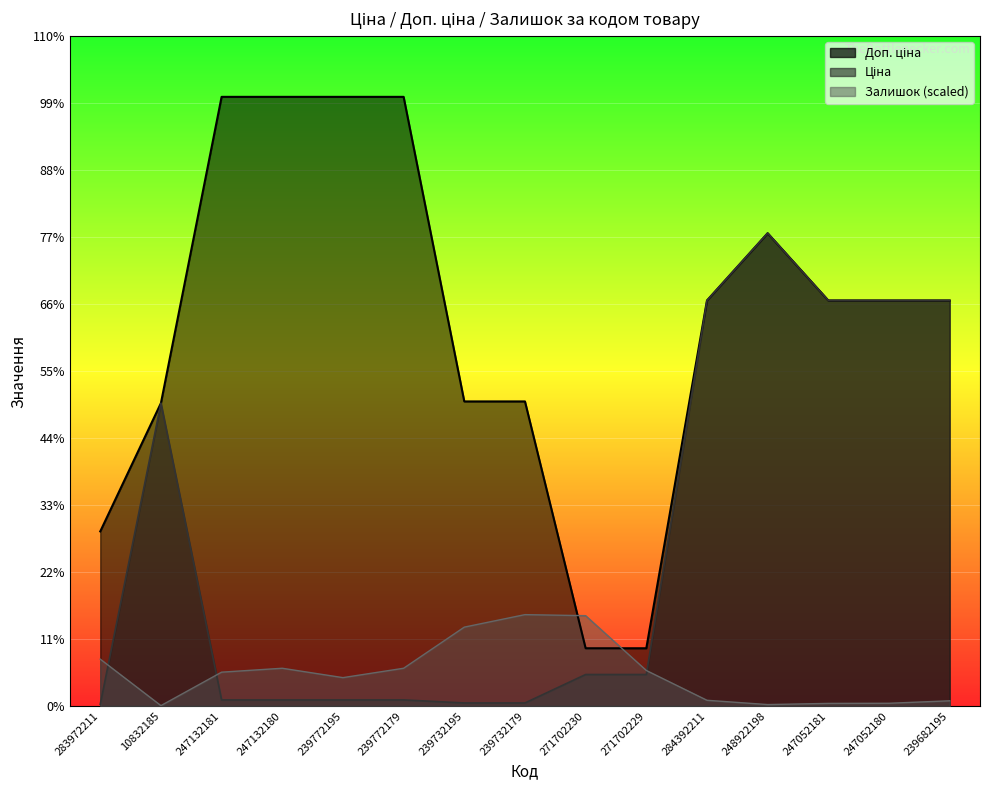

Which label corresponds to the largest value in the chart?

247132181